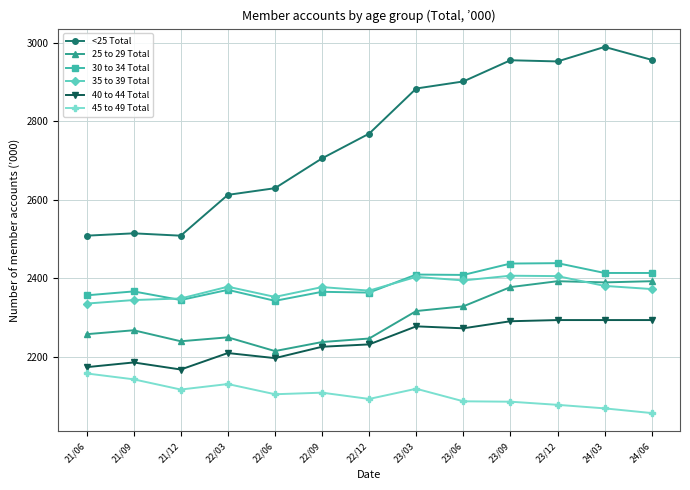

Which series changed the most between 23/06 and 24/06?

25 to 29 Total